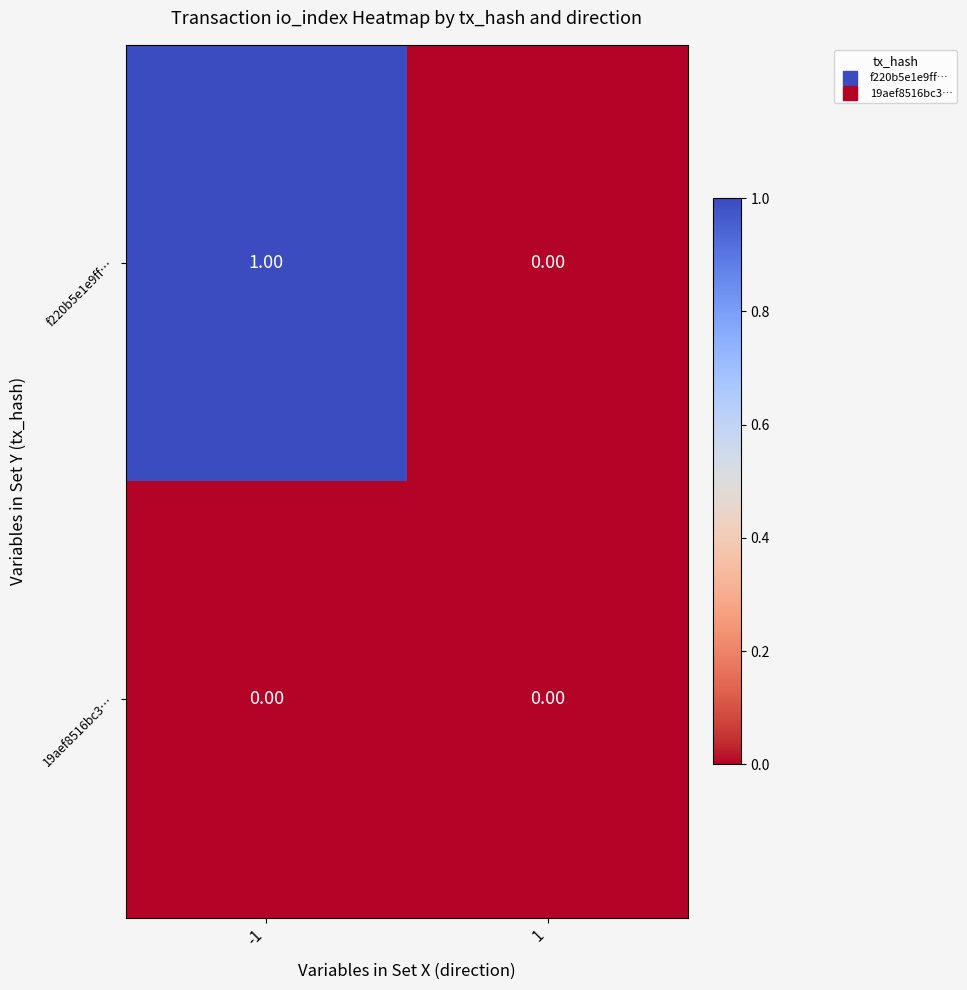

How many positive values does the f220b5e1e9ff… series have?

1